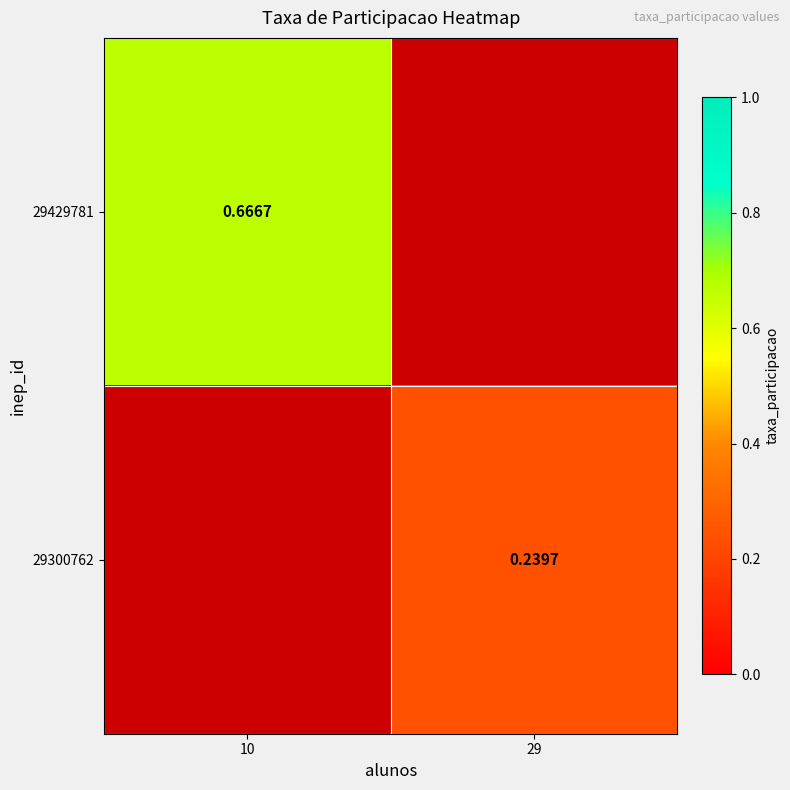

Which series has the widest spread of values?

29429781